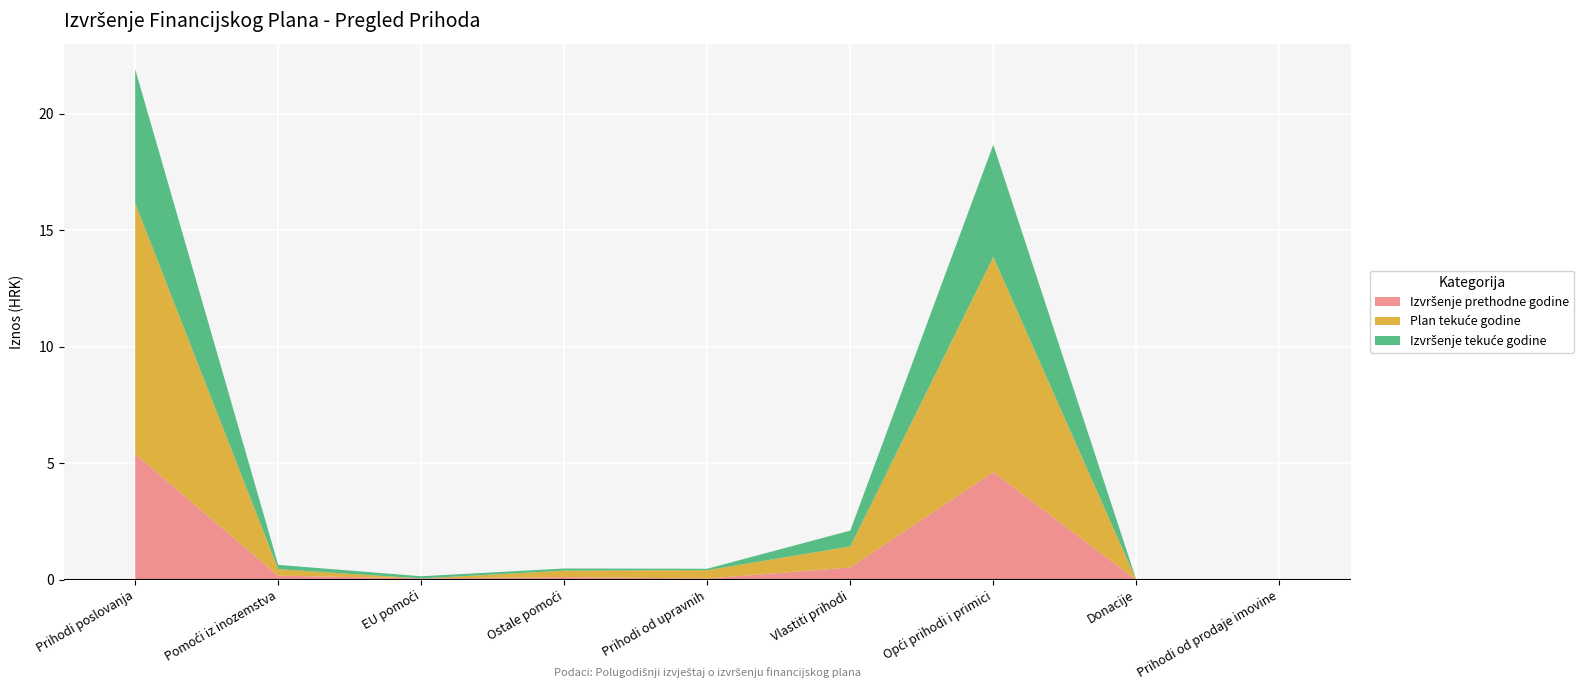

Reading left to right, list all the values displayed in this chart.

Izvršenje prethodne godine: Prihodi poslovanja=5398125	Pomoći iz inozemstva=182049	EU pomoći=63602	Ostale pomoći=118447	Prihodi od upravnih=60906	Vlastiti prihodi=531610	Opći prihodi i primici=4623358	Donacije=200	Prihodi od prodaje imovine=91
Plan tekuće godine: Prihodi poslovanja=10772200	Pomoći iz inozemstva=278580	EU pomoći=0	Ostale pomoći=278580	Prihodi od upravnih=355000	Vlastiti prihodi=902700	Opći prihodi i primici=9235920	Donacije=0	Prihodi od prodaje imovine=300
Izvršenje tekuće godine: Prihodi poslovanja=5746398	Pomoći iz inozemstva=184391	EU pomoći=92601	Ostale pomoći=91790	Prihodi od upravnih=62049	Vlastiti prihodi=682283	Opći prihodi i primici=4817059	Donacije=600	Prihodi od prodaje imovine=59